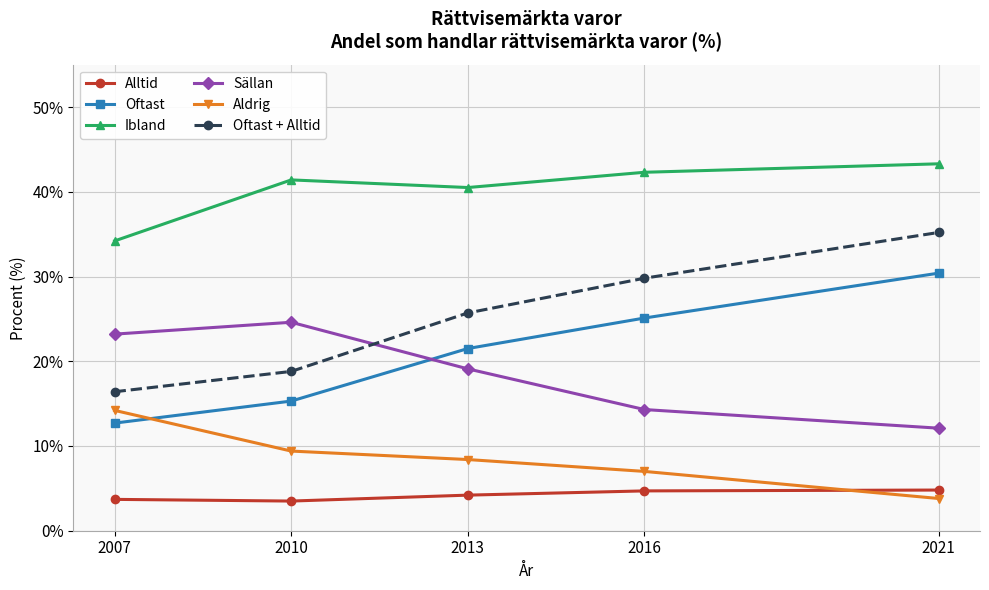

What is the spread (max minus min) of values at 2021?

39.5